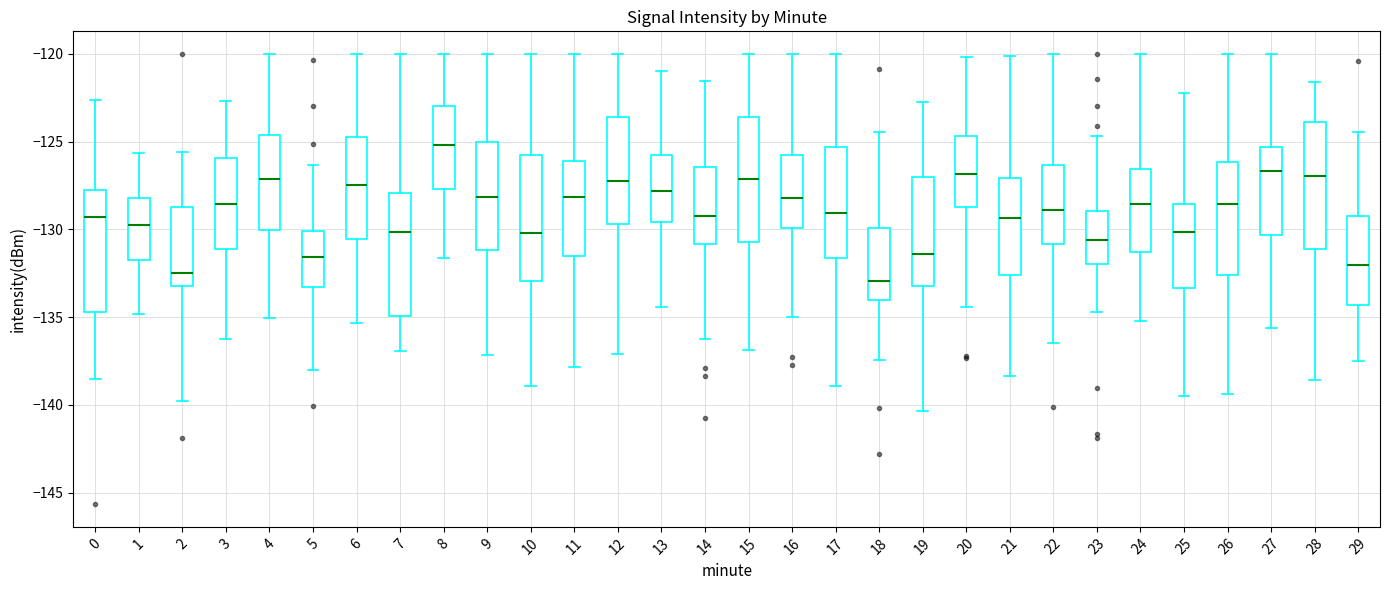

Where does the median line of the box at x = 16 sit on the y-axis? The values are not printed on the chart, so give them approximately, as read against the axis.

-128.0